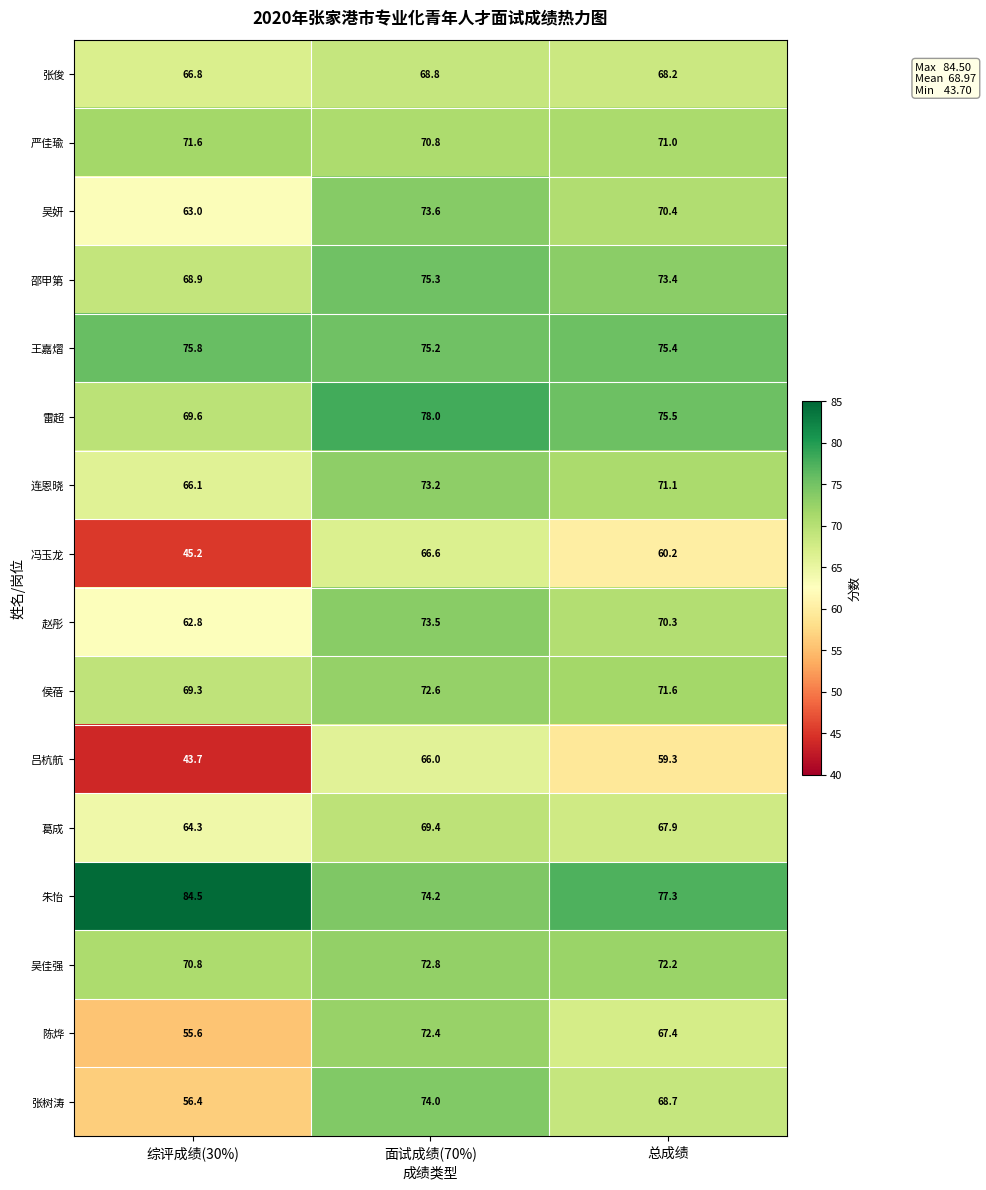

What is the sum of all 吴妍 values?

207.0